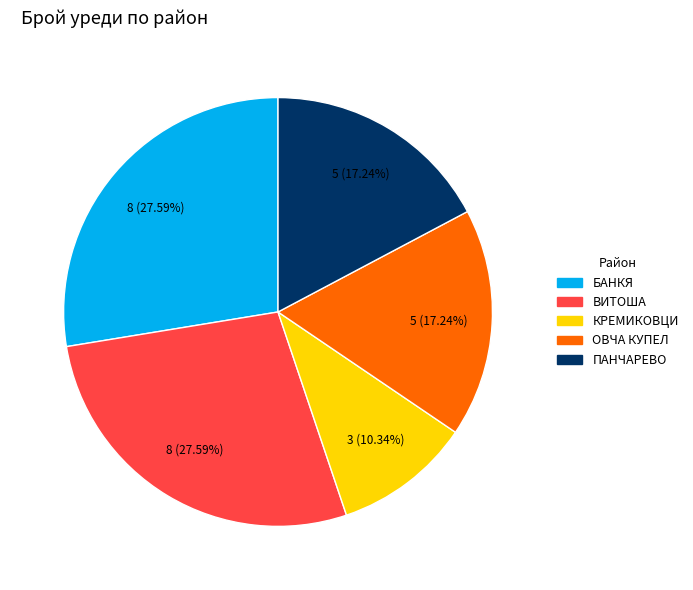

What is the smallest slice in the pie chart?

КРЕМИКОВЦИ